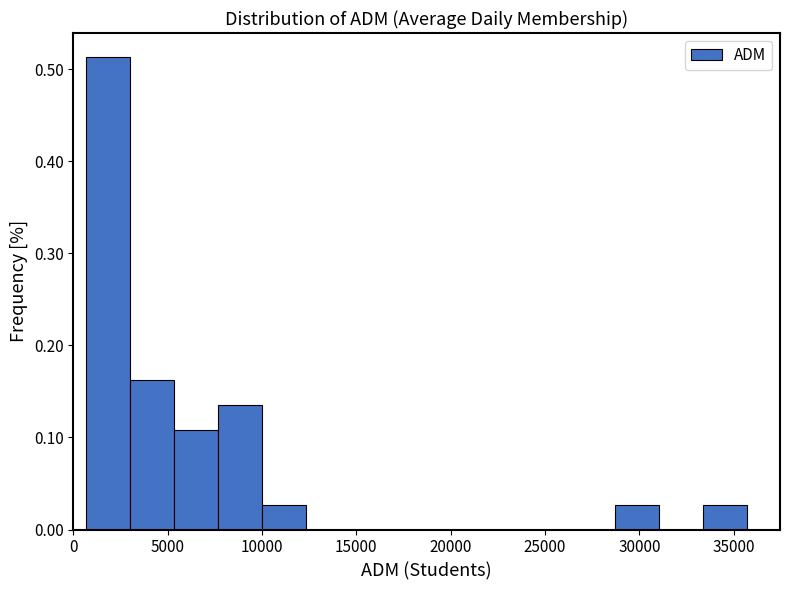

How tall is the bar that spans 5500 to 7500 on the x-axis? Neither the bar edges nor the heights are printed on the chart, so give them approximately, as read against the axes.

0.11